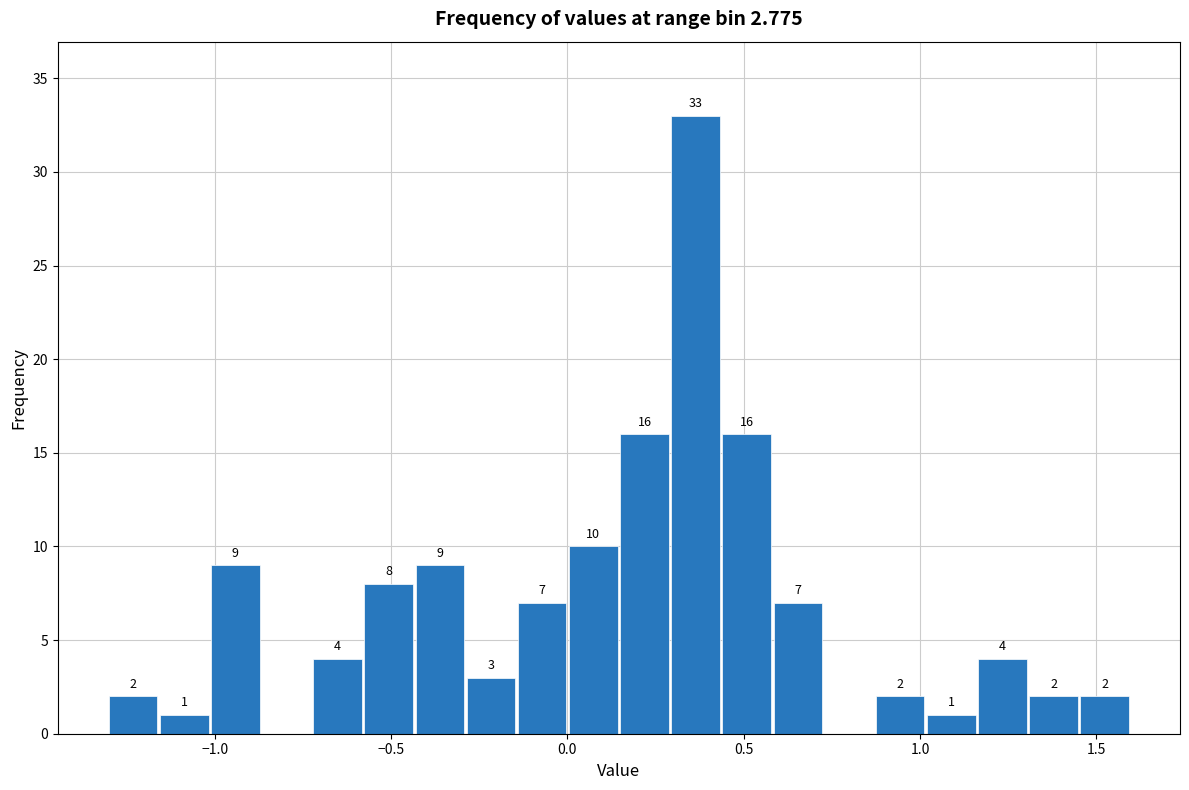

Around what value on the x-axis is the tallest bar? Give the approximate position of its centre, as read against the axis.

0.35